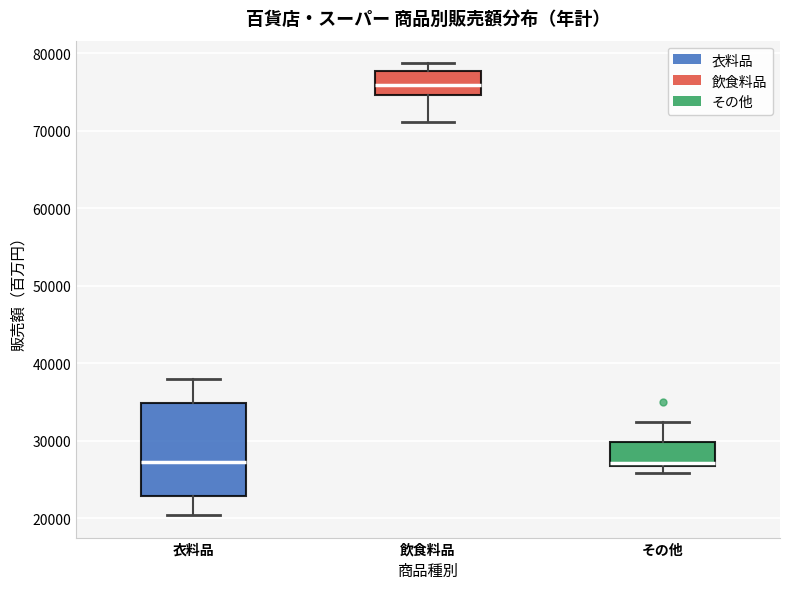

Comparing the boxes themselves (not the whiskers), which one is the tallest?

衣料品